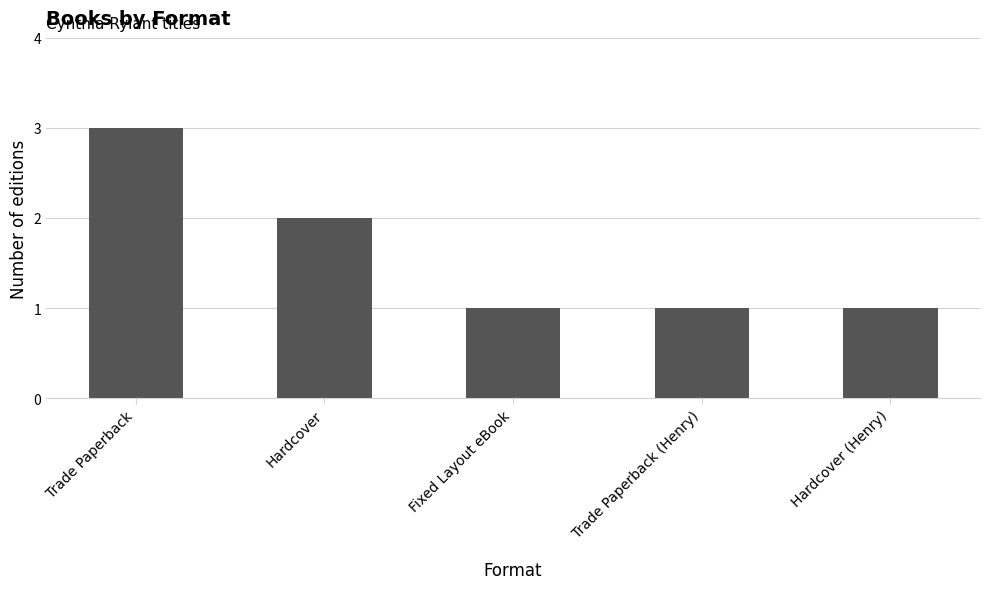

What is the sum of the values at Hardcover (Henry) and Hardcover?

3